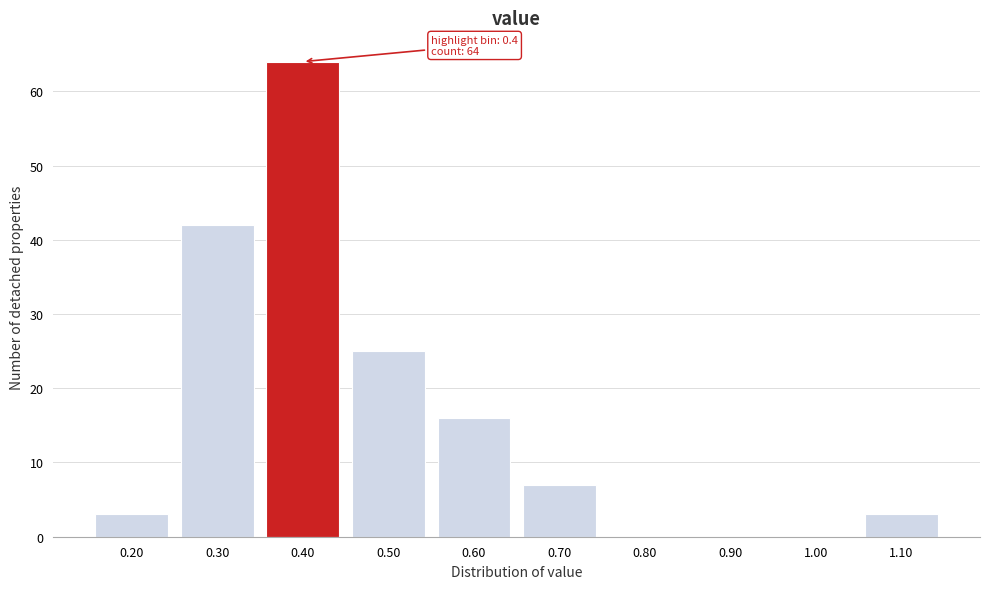

Reading left to right, extract all data points from this chart.

0.20=3	0.30=42	0.40=64	0.50=25	0.60=16	0.70=7	0.80=0	0.90=0	1.00=0	1.10=3